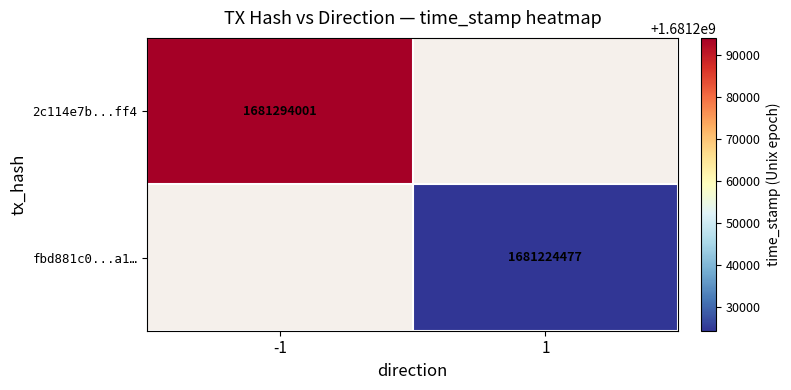

The fbd881c0...a1… series shows 2759252726 at 1. True or false?

False